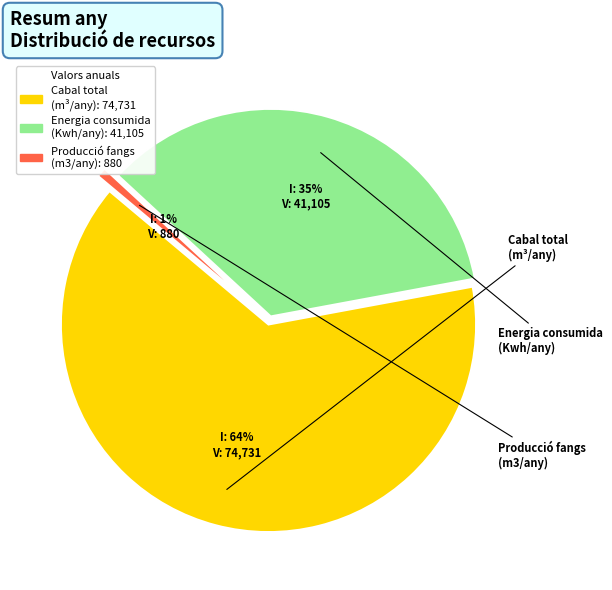

What percentage is NOT represented by Energia consumida (Kwh/any)?

64.8%